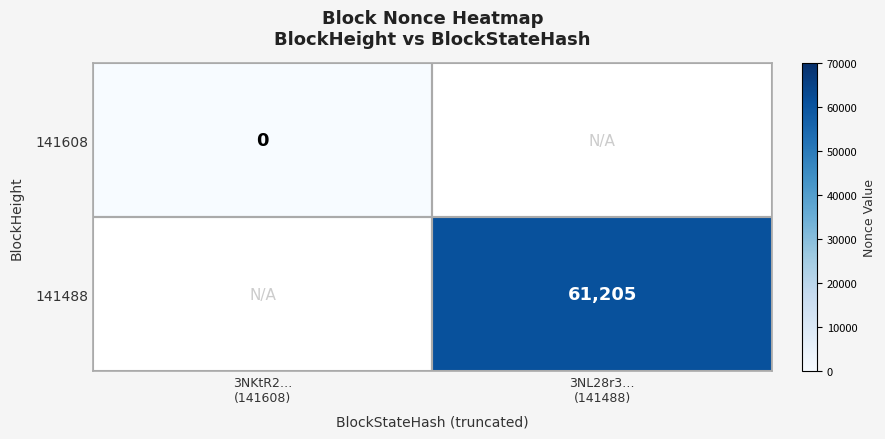

At how many categories does at least one series exceed 19969?

1